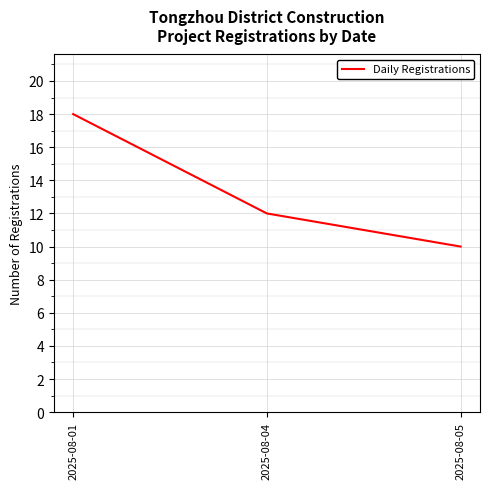

What is the sum of all values?

40